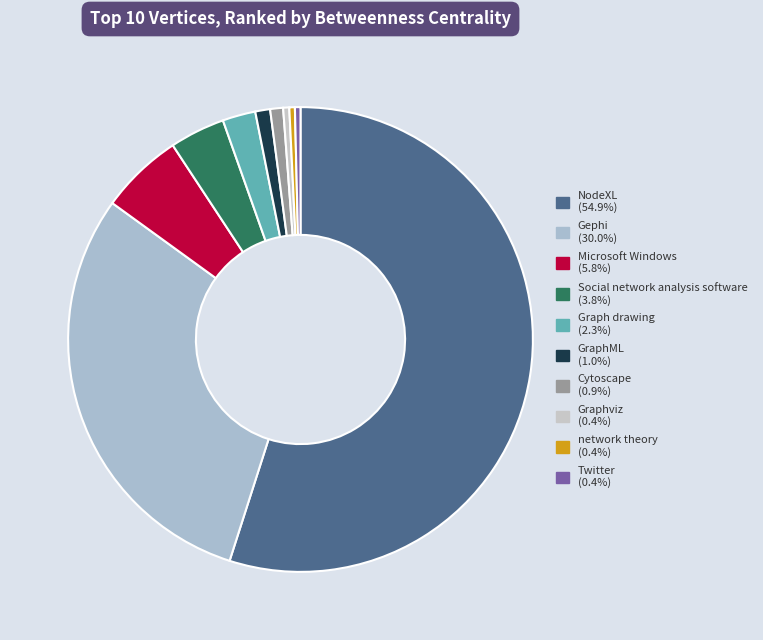

To the nearest percent, what percentage of the pie is GraphML?

1%